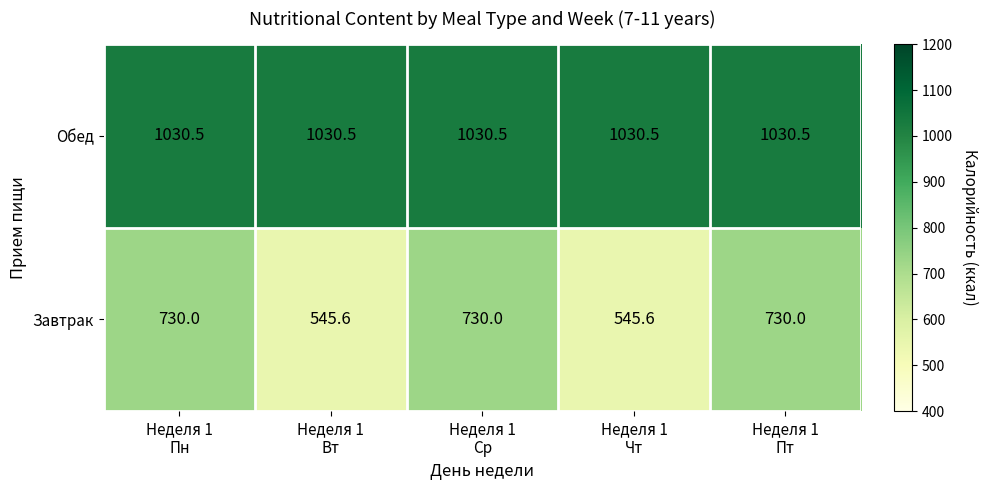

What is the difference between the highest and lowest values at Неделя 1
Вт?

484.9